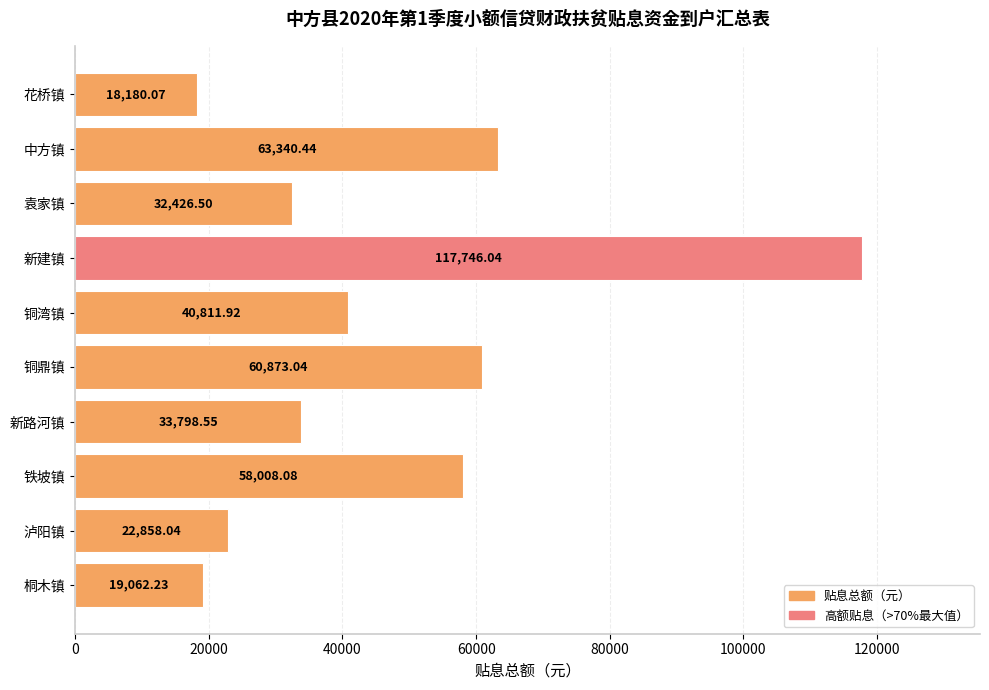

What is the label of the 2nd bar from the top?

中方镇